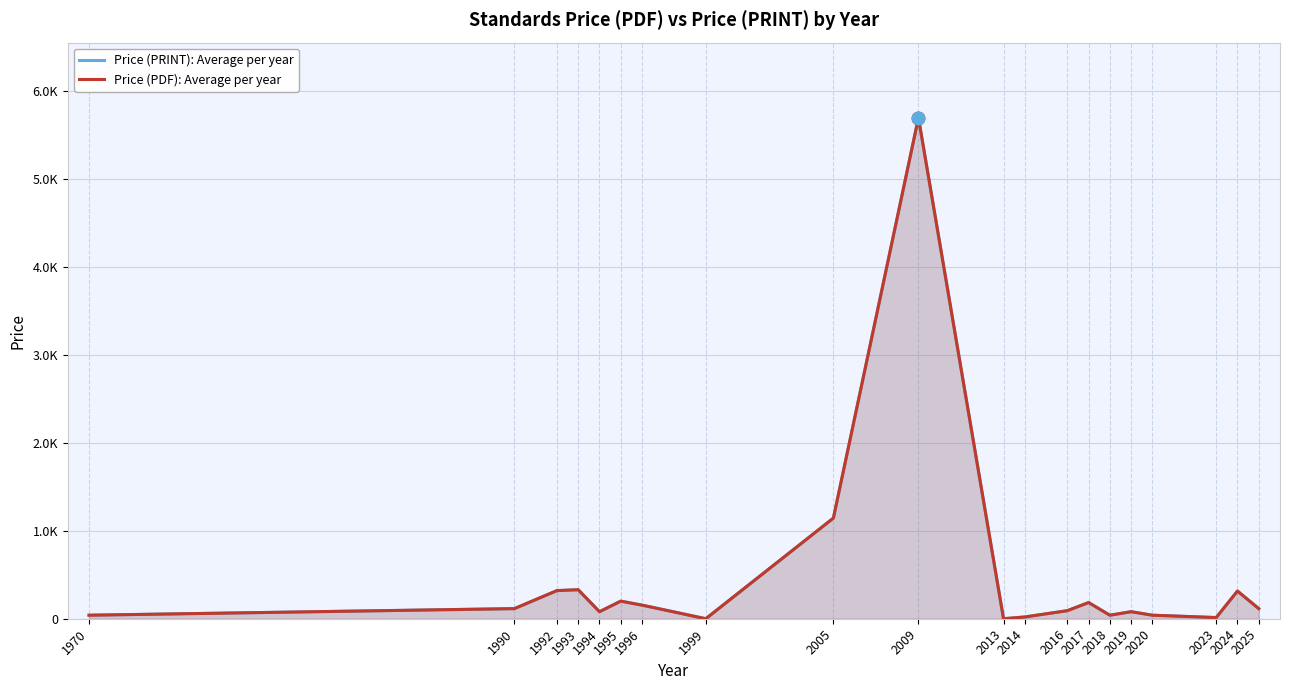

At which label does Price (PDF): Average per year first exceed 115?

1992